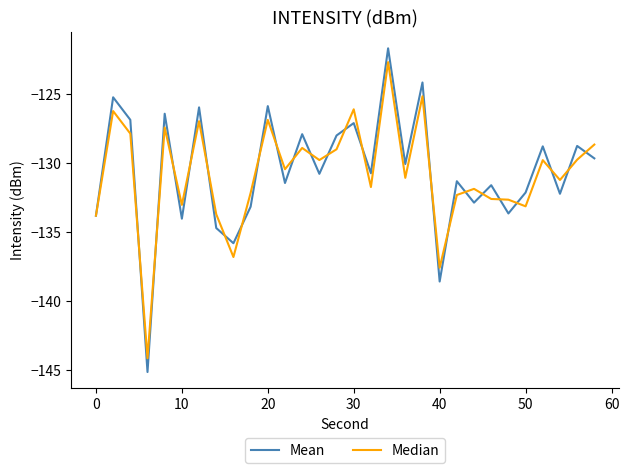

What is the greatest value displayed?

-121.7